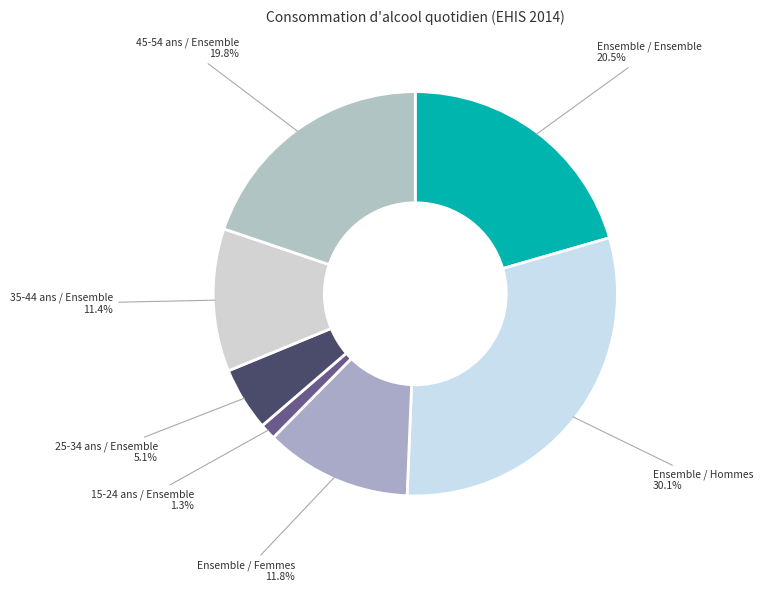

What portion of the pie excludes Ensemble / Hommes?

69.9%